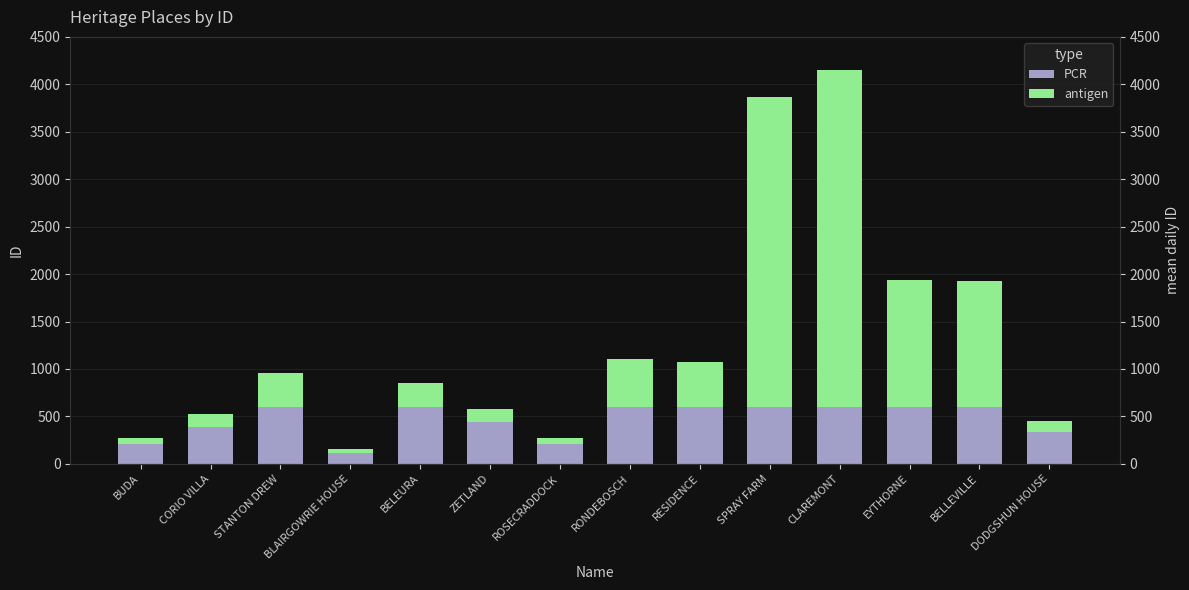

What is the difference between the highest and lowest values at RONDEBOSCH?

95.0